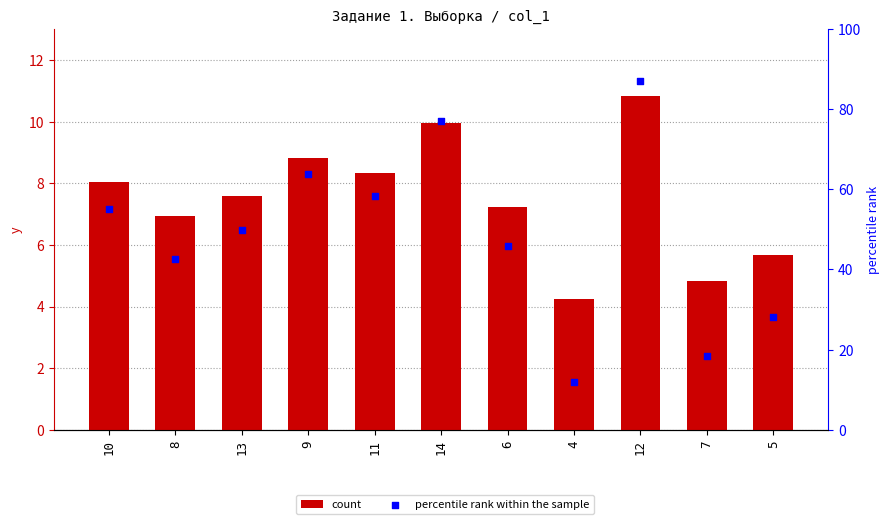

Which series has the largest total across all categories?

percentile rank within the sample